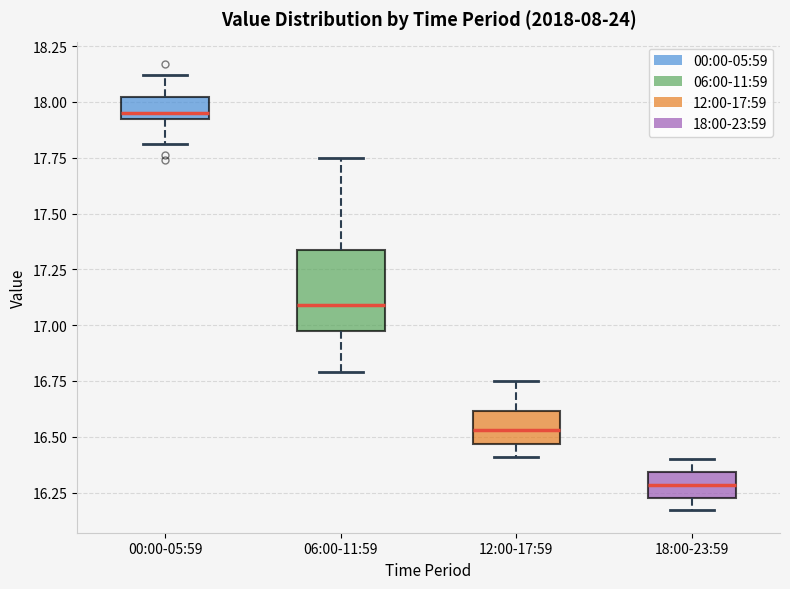

Comparing the boxes themselves (not the whiskers), which one is the tallest?

06:00-11:59